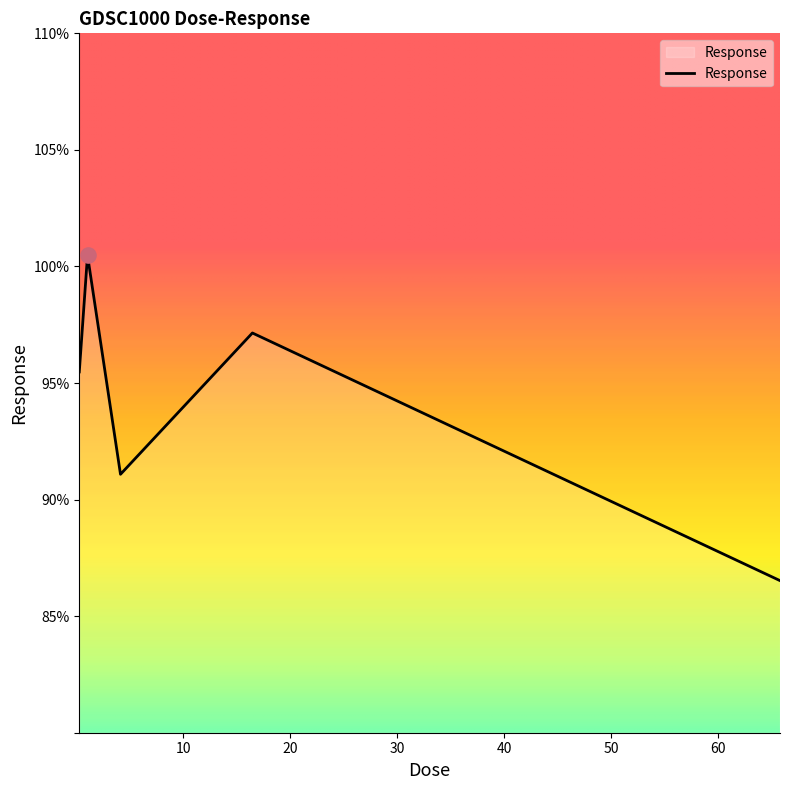

What is the average value?

94.1